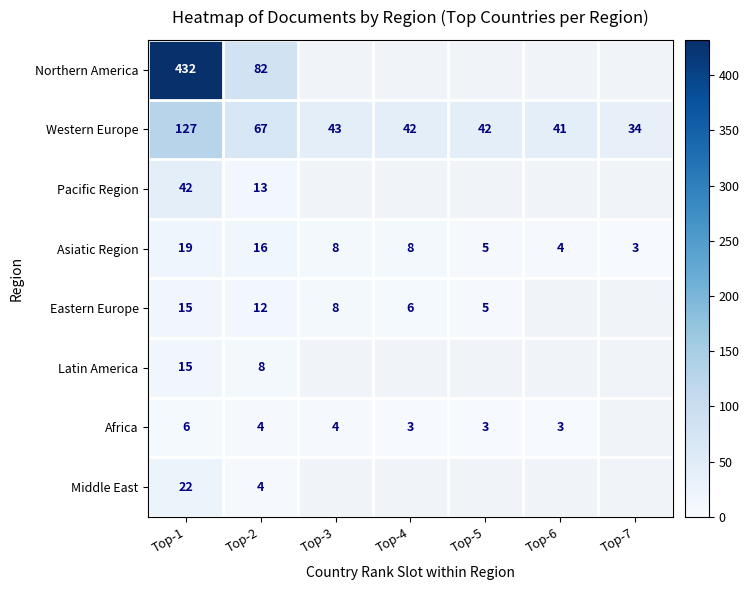

At which category is the sum across all series the highest?

Top-1